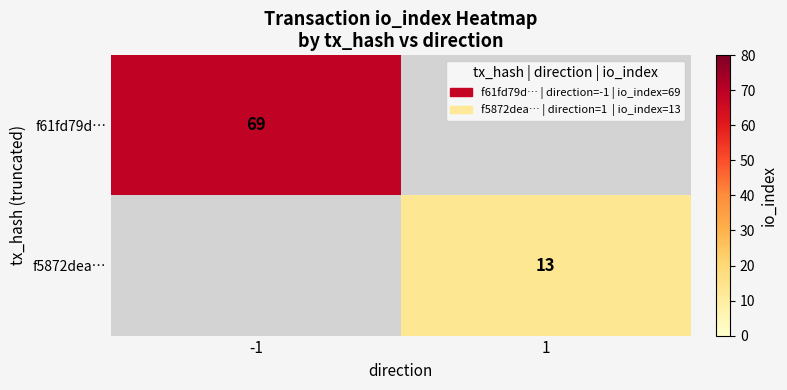

The f5872dea… series shows 4 at 1. True or false?

False